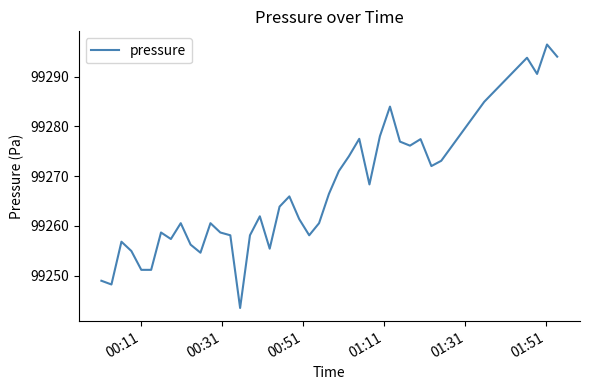

What is the difference between the maximum and minimum values?

52.9